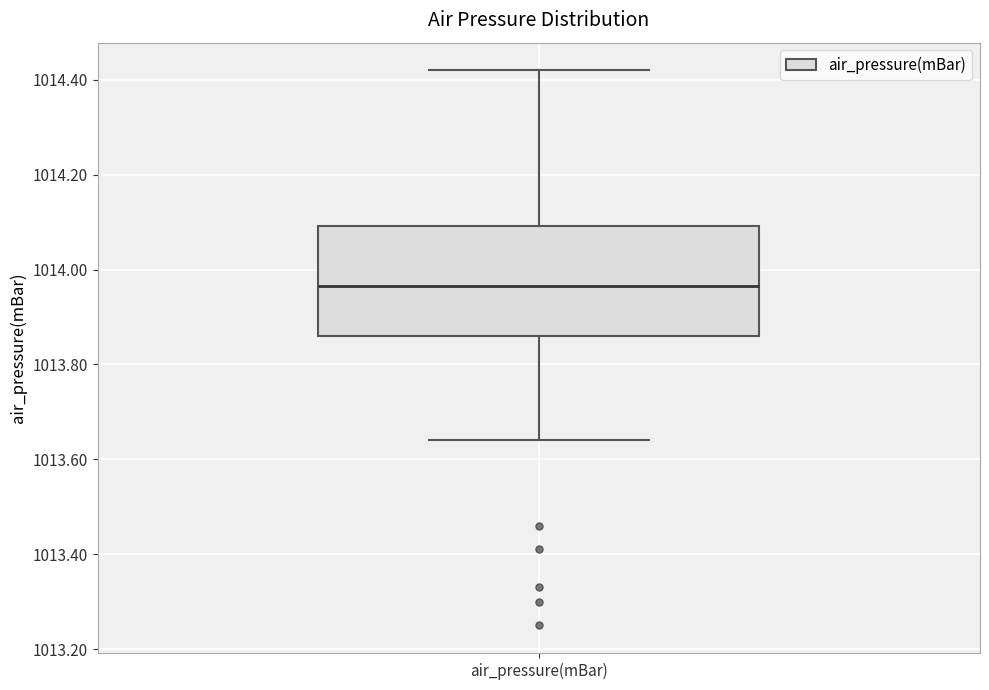

Transcribe this box plot: give where the median line is, the range the box spans, and where the two whiskers end, as read against the y-axis. The values are not printed on the chart, so give them approximately, as read against the axis.

median 1013.96, box 1013.86 to 1014.10, whiskers 1013.64 to 1014.42